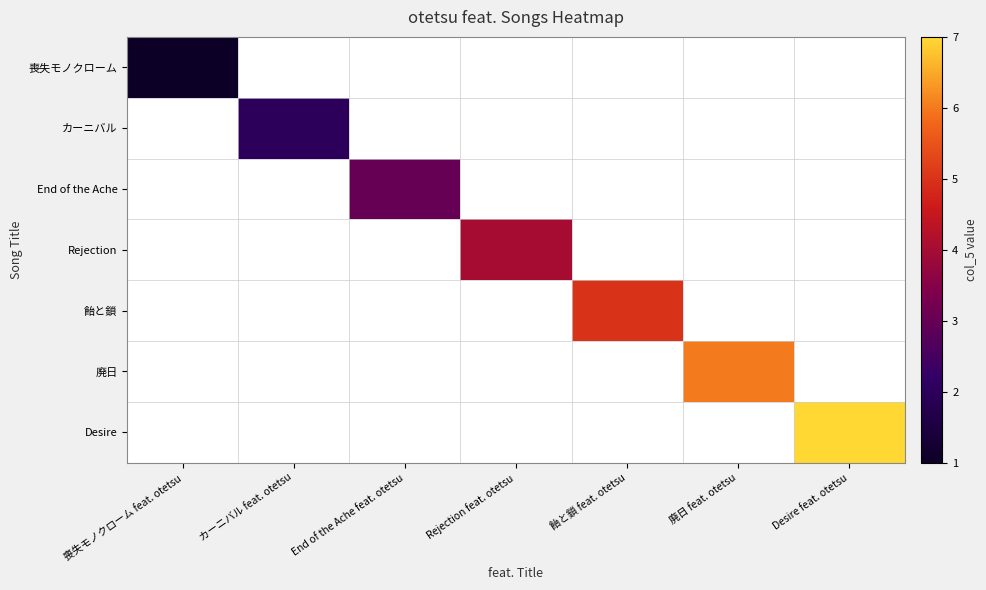

Between End of the Ache feat. otetsu and Desire feat. otetsu, which series saw the biggest shift?

Desire